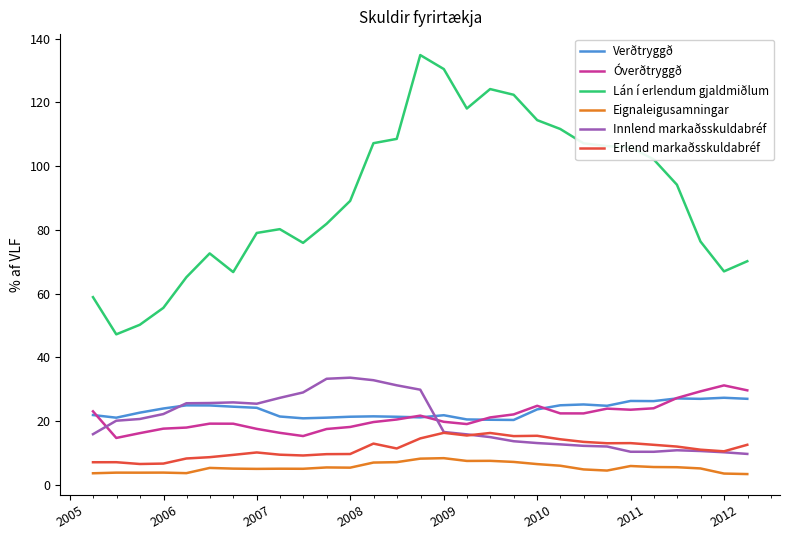

Which series has the widest spread of values?

Lán í erlendum gjaldmiðlum